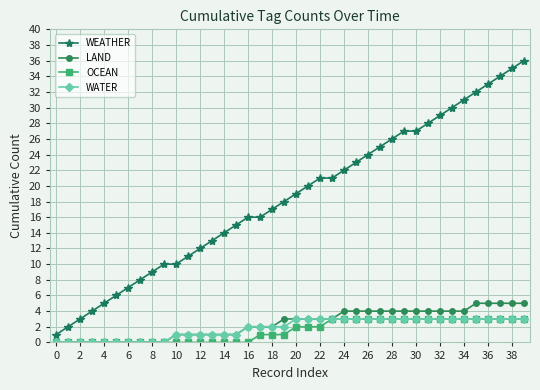

True or false: OCEAN and WEATHER intersect in this chart.

False